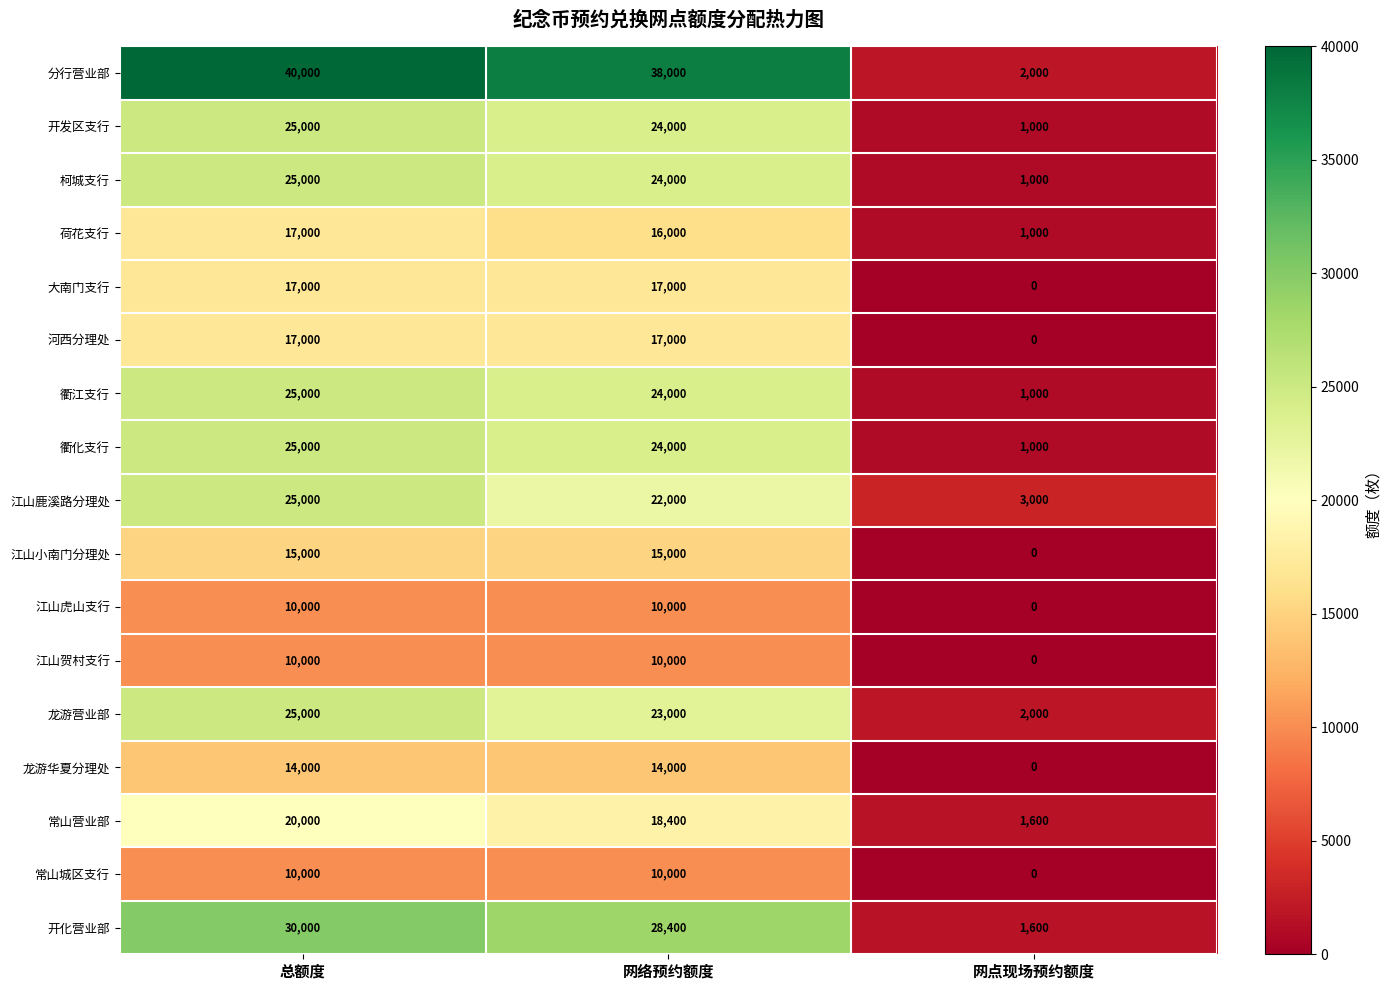

True or false: 开发区支行 has a value of 32702 at 总额度.

False